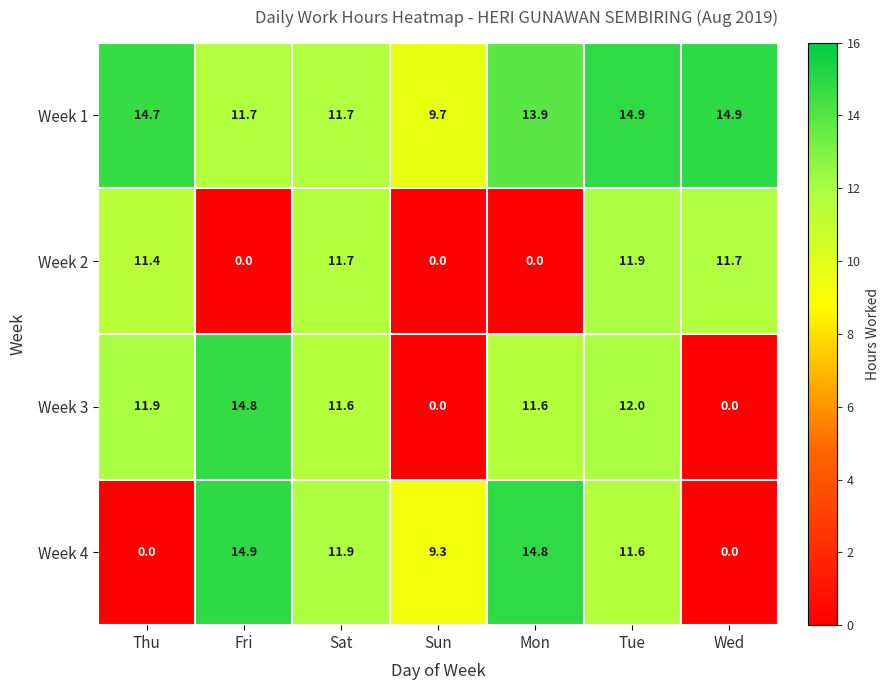

Rank the series at Thu from lowest to highest value.

Week 4, Week 2, Week 3, Week 1